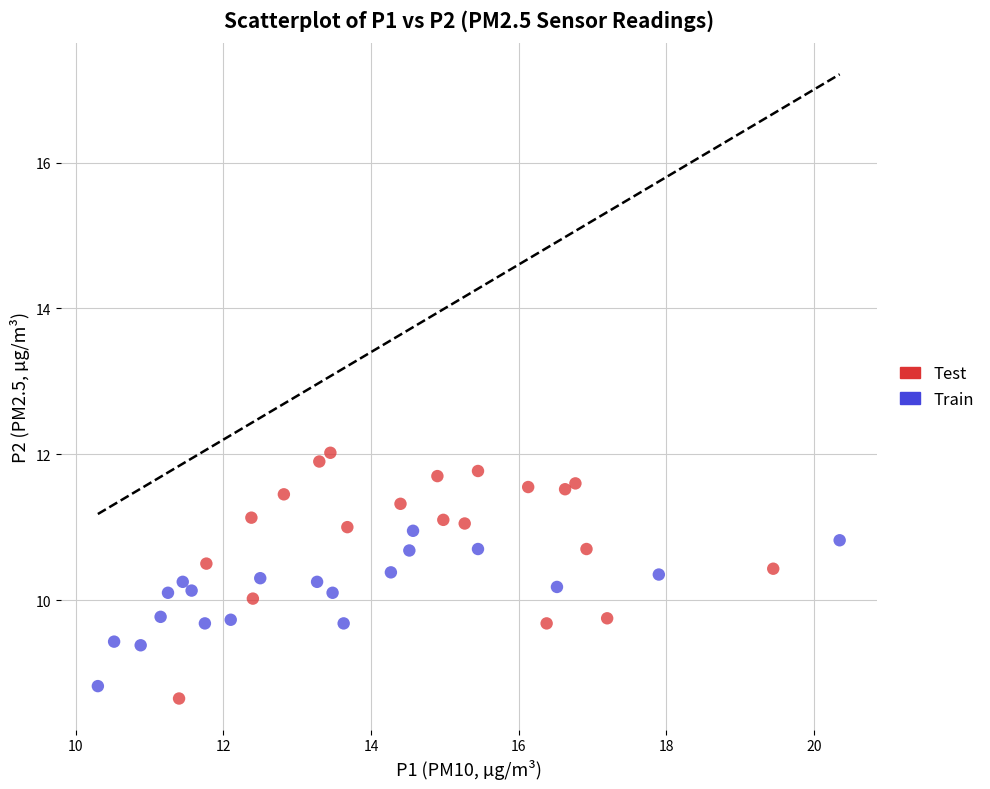

Which series contains the lowest Y value?

Test